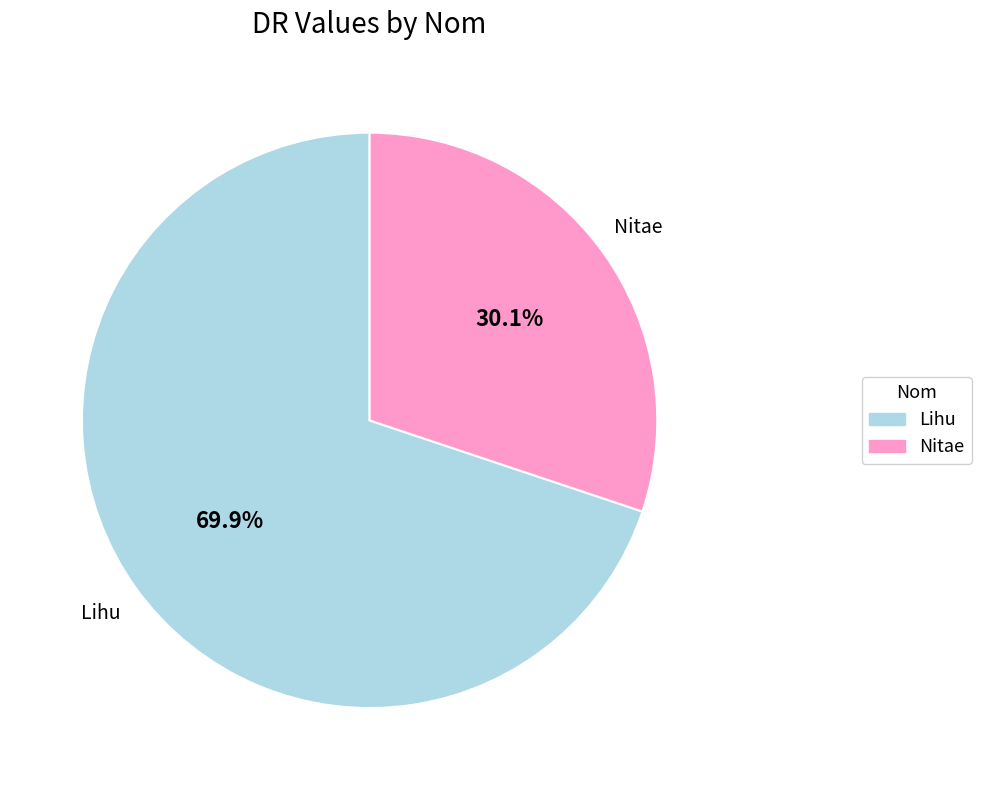

Do Lihu and Nitae together represent more than half of the pie?

Yes